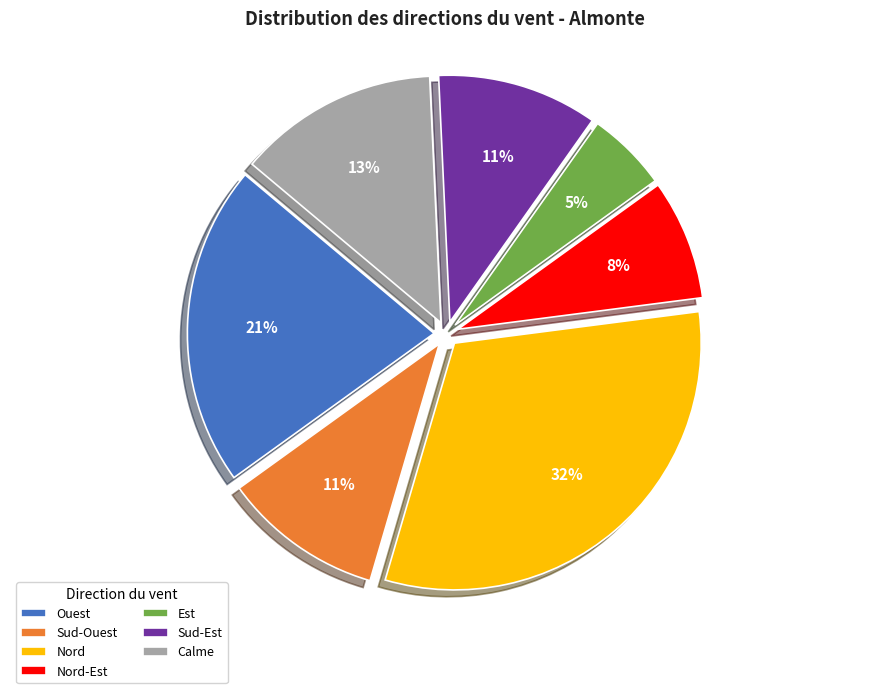

Do Ouest and Nord-Est together represent more than half of the pie?

No